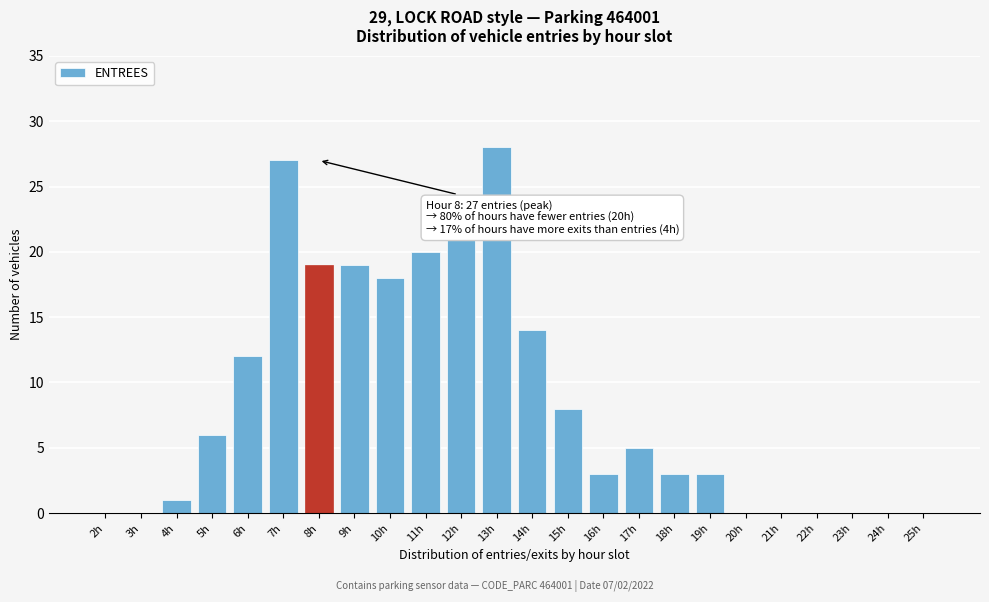

Reading left to right, list all the values displayed in this chart.

2h=0	3h=0	4h=1	5h=6	6h=12	7h=27	8h=19	9h=19	10h=18	11h=20	12h=21	13h=28	14h=14	15h=8	16h=3	17h=5	18h=3	19h=3	20h=0	21h=0	22h=0	23h=0	24h=0	25h=0